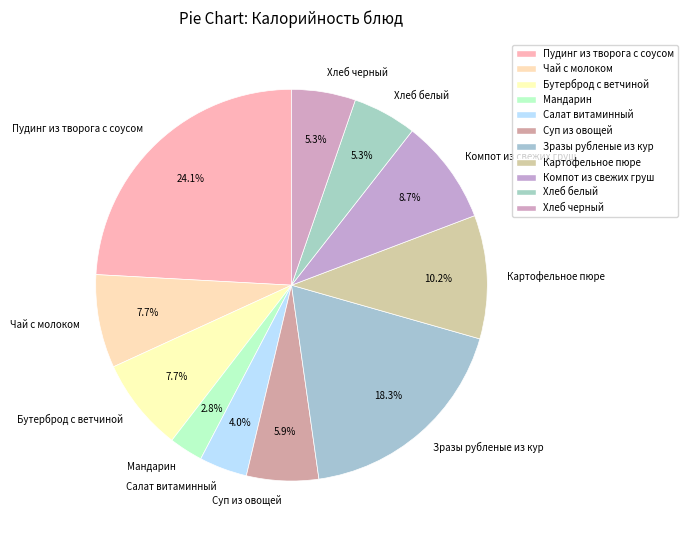

The Хлеб белый slice represents 18% of the pie. True or false?

False